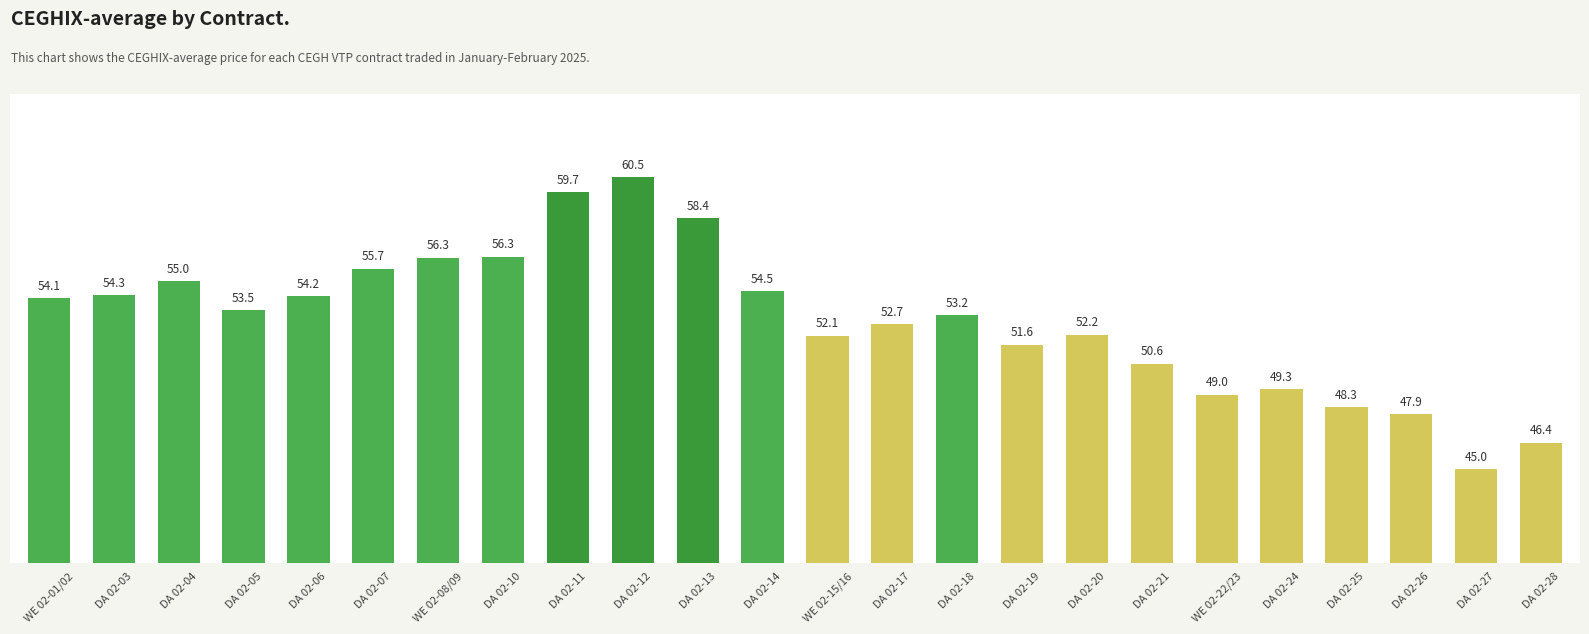

True or false: the data shows 32.7 at DA 02-24.

False